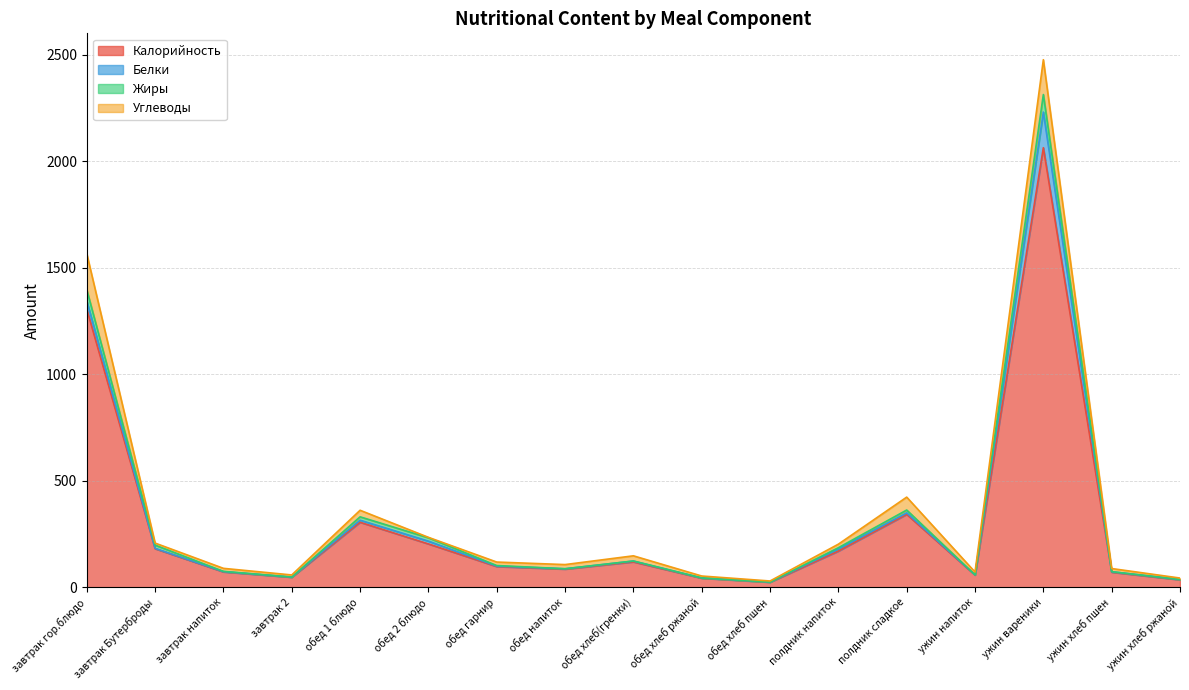

What is the difference between the second highest and second lowest values in the Калорийность series?

1271.0